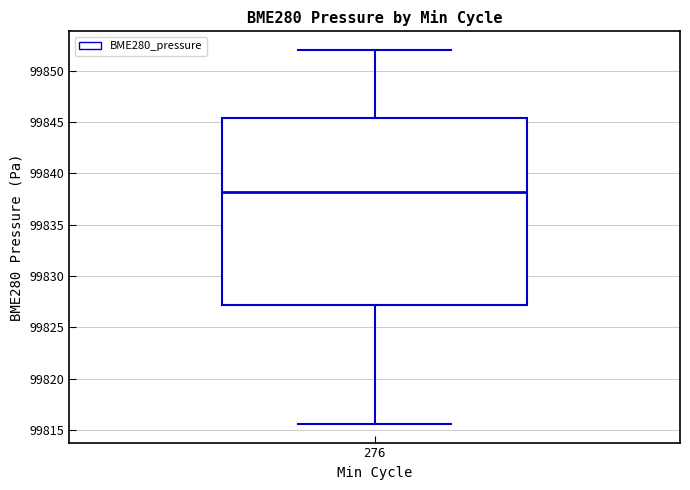

Where does the upper whisker of the box at x = 276 end on the y-axis? The values are not printed on the chart, so give them approximately, as read against the axis.

99852.0